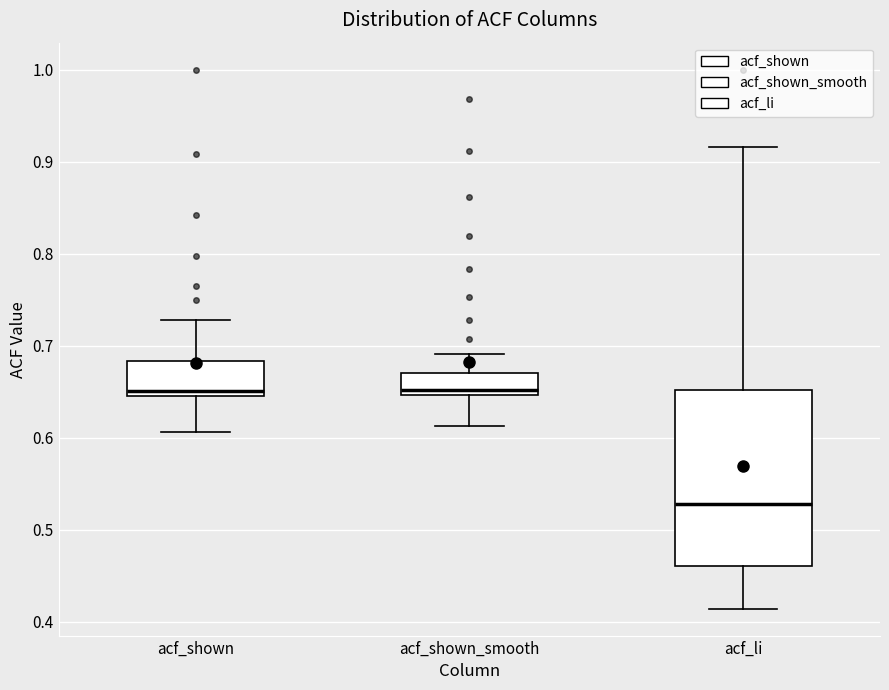

Which box's median line is the lowest?

acf_li